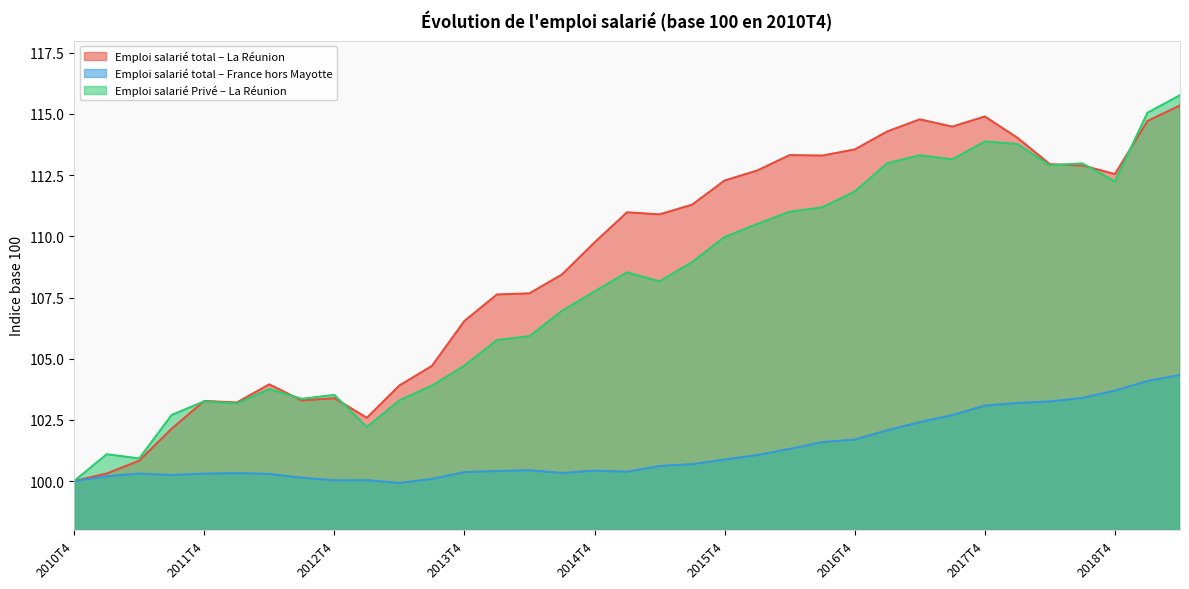

Where does the Emploi salarié Privé – La Réunion series first go above 108?

2015T1